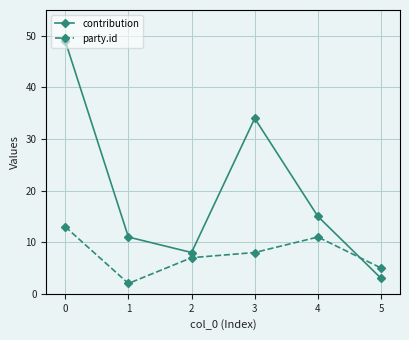

What is the difference between the maximum and minimum values in the contribution series?

46